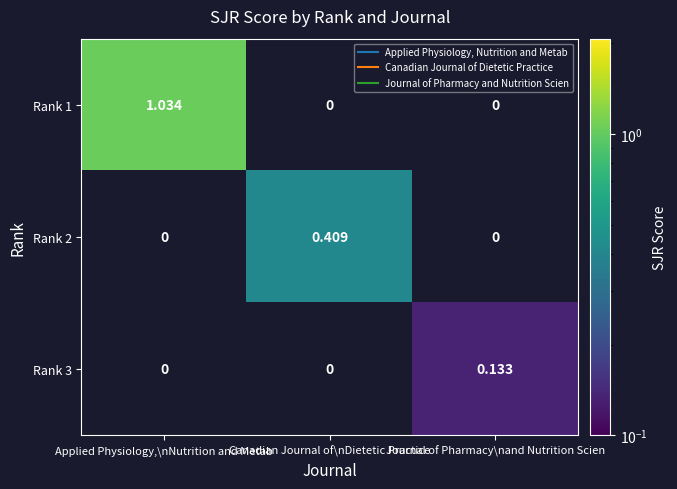

Which series has the largest total across all categories?

Rank 1